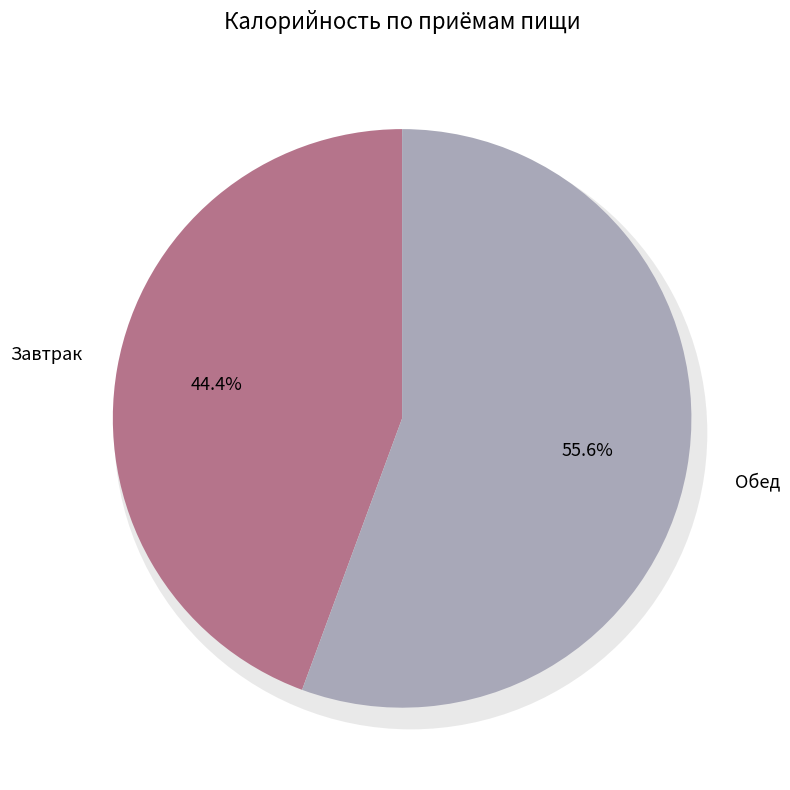

What is the change in value from Завтрак to Обед?

+142.6